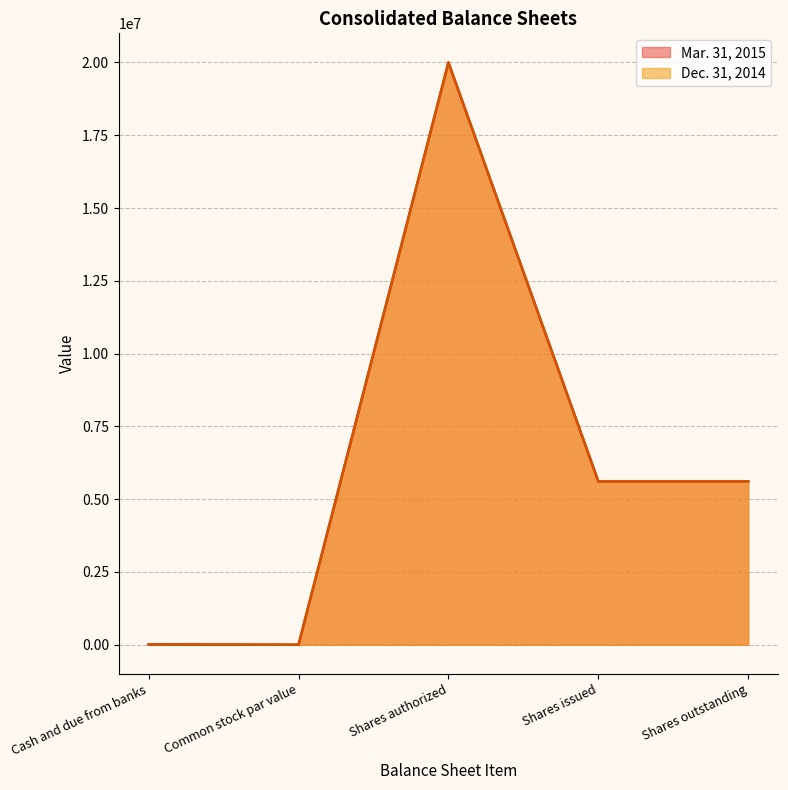

Read the Mar. 31, 2015 value at Shares authorized, to the nearest 100.

20000000